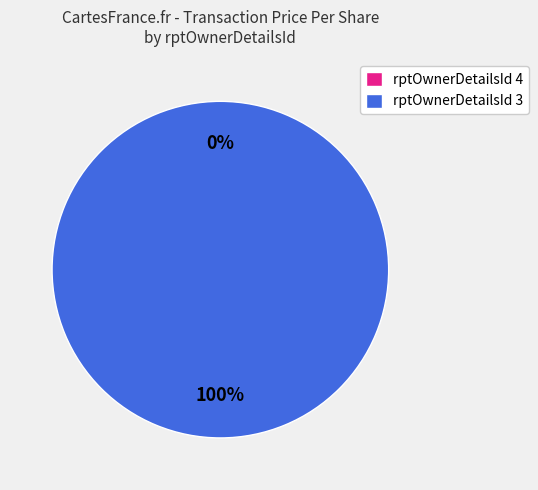

Which category has the biggest portion of the pie?

3